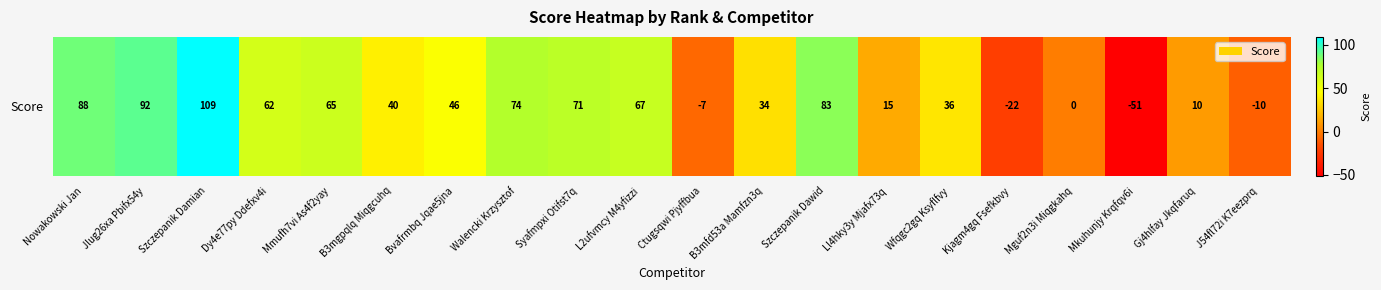

What is the change in value from Walencki Krzysztof to Kjagm4gq Fsefkbvy?

-96